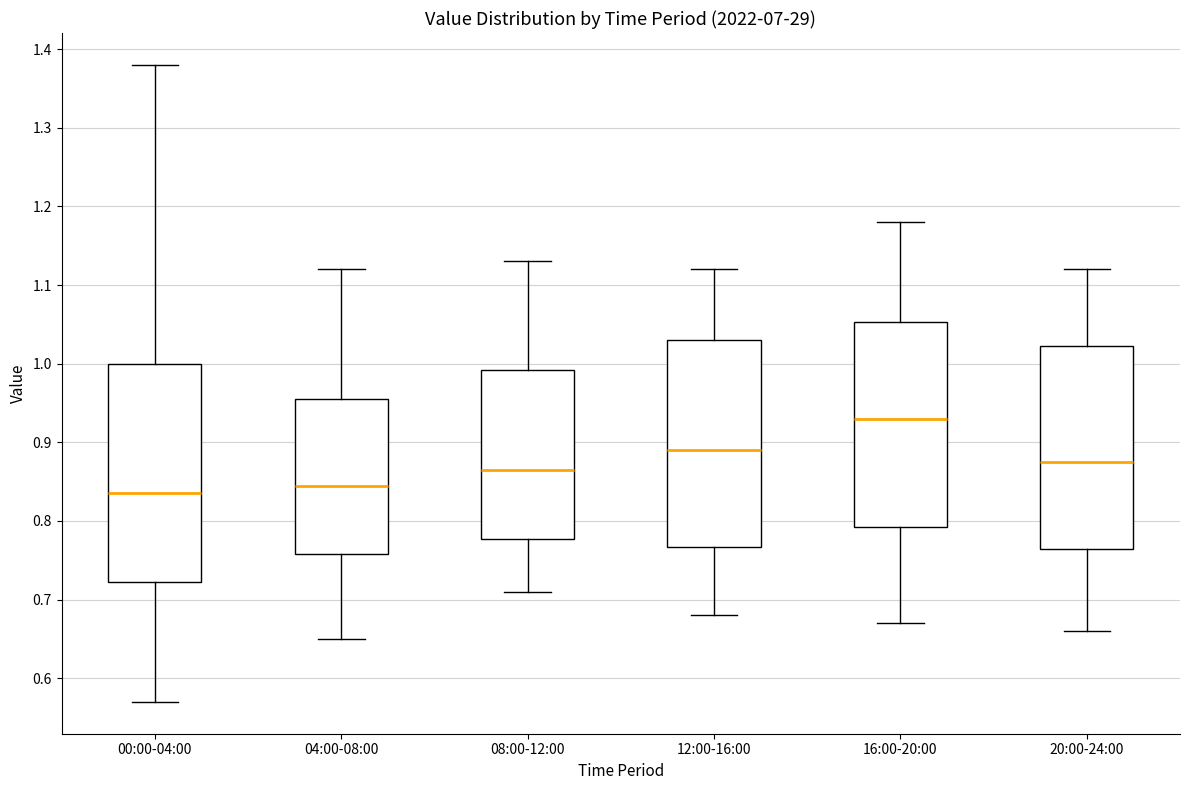

Where does the upper whisker of the box for 20:00-24:00 end on the y-axis? The values are not printed on the chart, so give them approximately, as read against the axis.

1.12